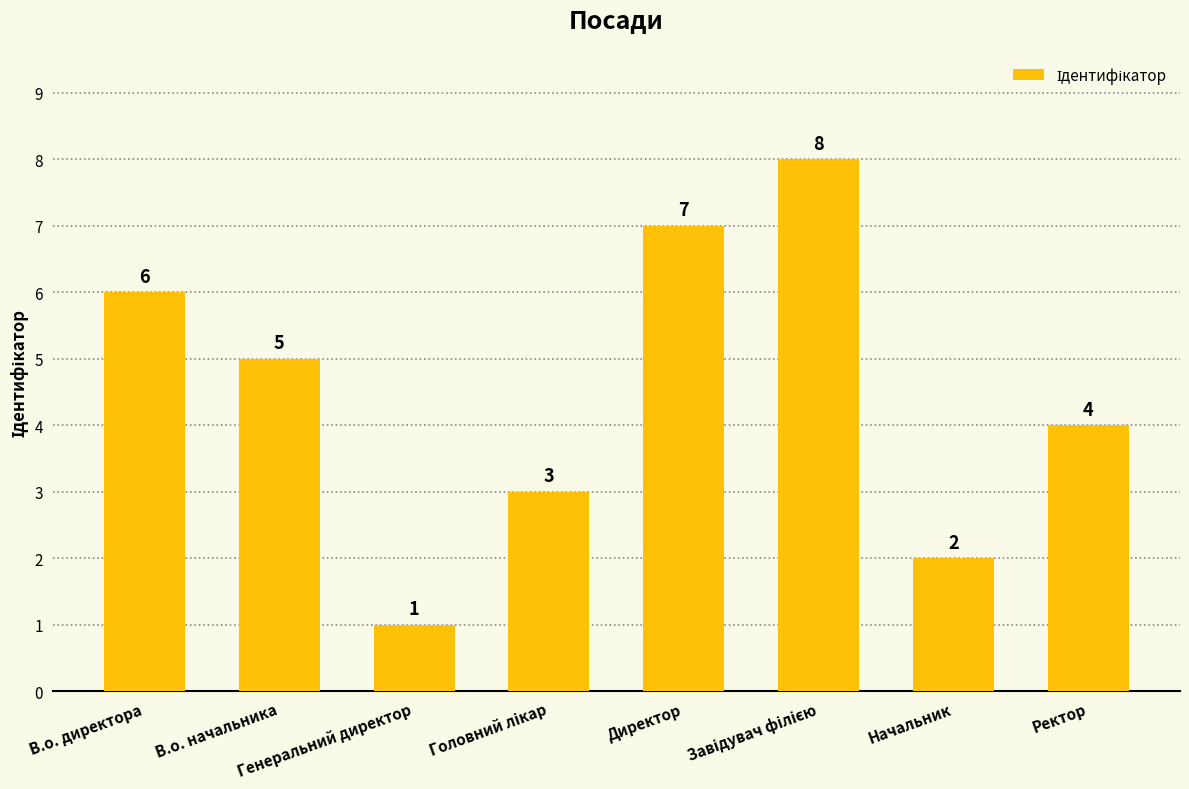

What is the difference between the maximum and minimum values?

7